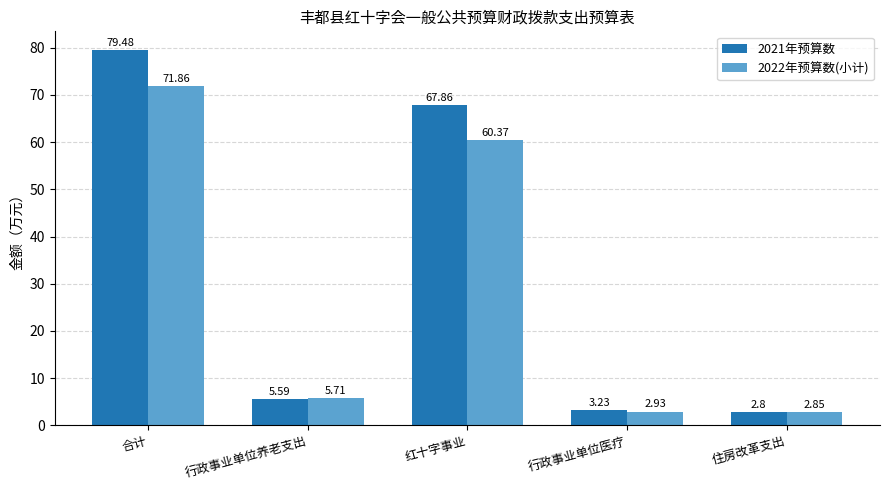

At which category is the sum across all series the highest?

合计